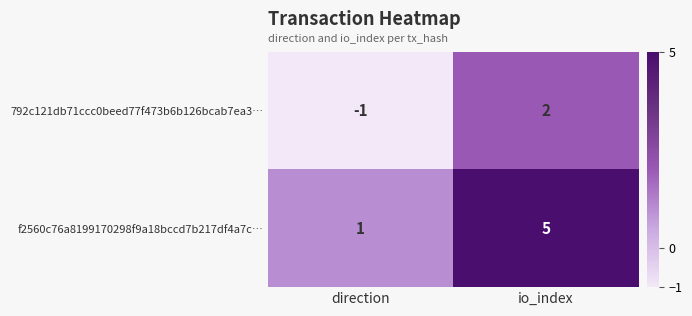

What is the difference between the highest and lowest values at io_index?

3